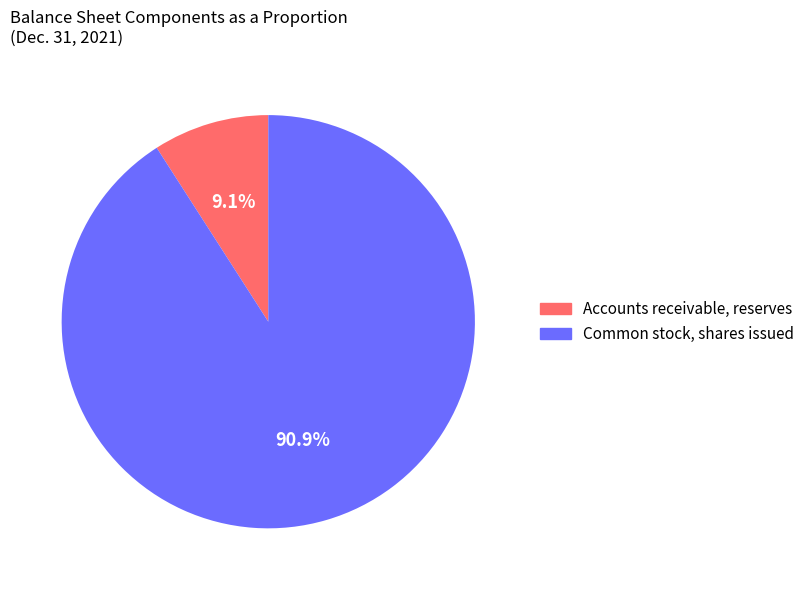

To the nearest percent, what portion does Accounts receivable, reserves represent?

9%